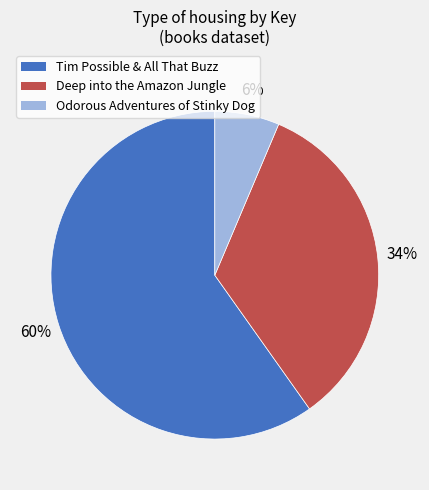

Which slice is the largest?

Tim Possible & All That Buzz